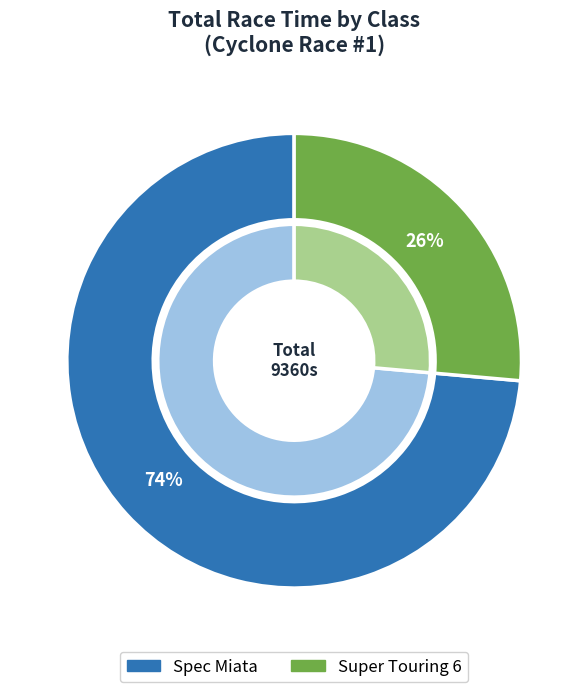

The 6 slice represents 1% of the pie. True or false?

False